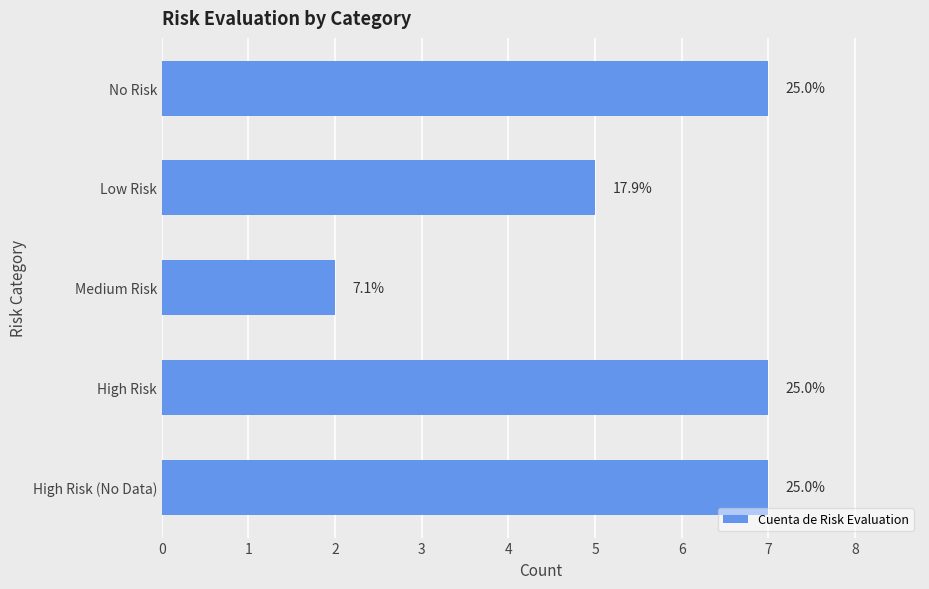

Does the chart contain any negative values?

No